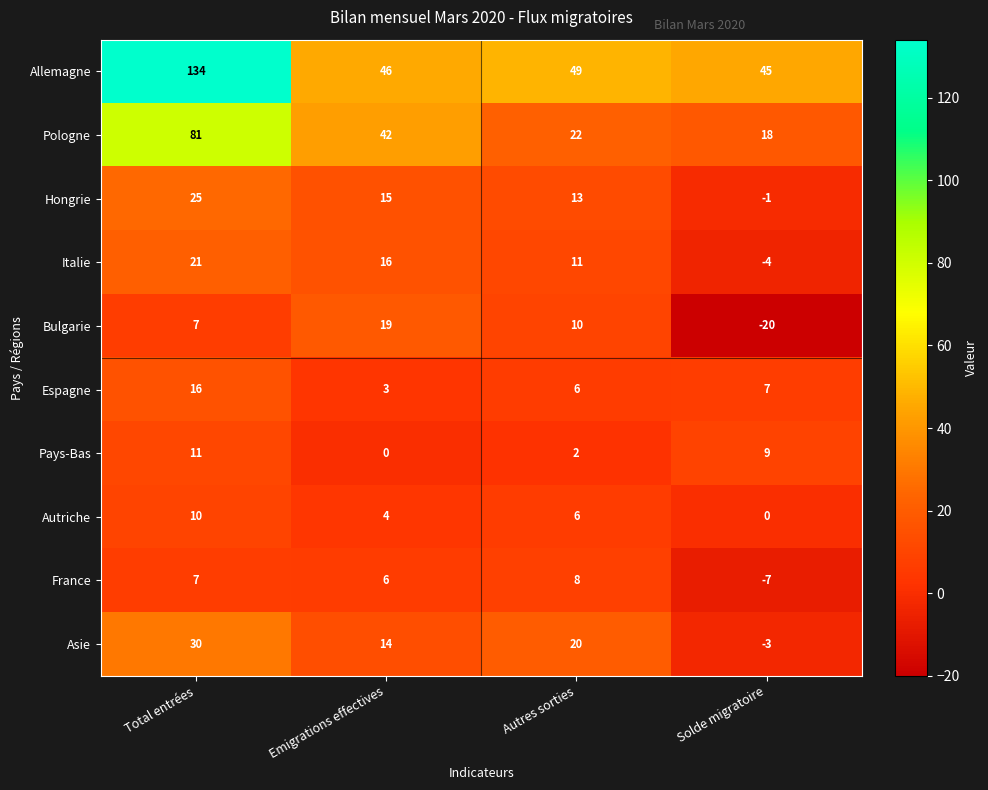

The Autriche series shows 8 at Autres sorties. True or false?

False